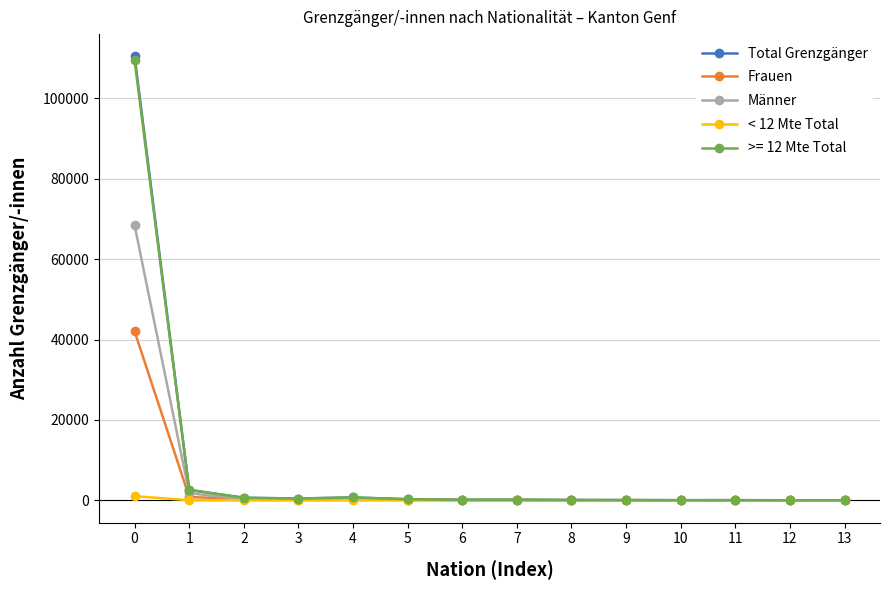

What is the maximum value shown in the chart?

110486